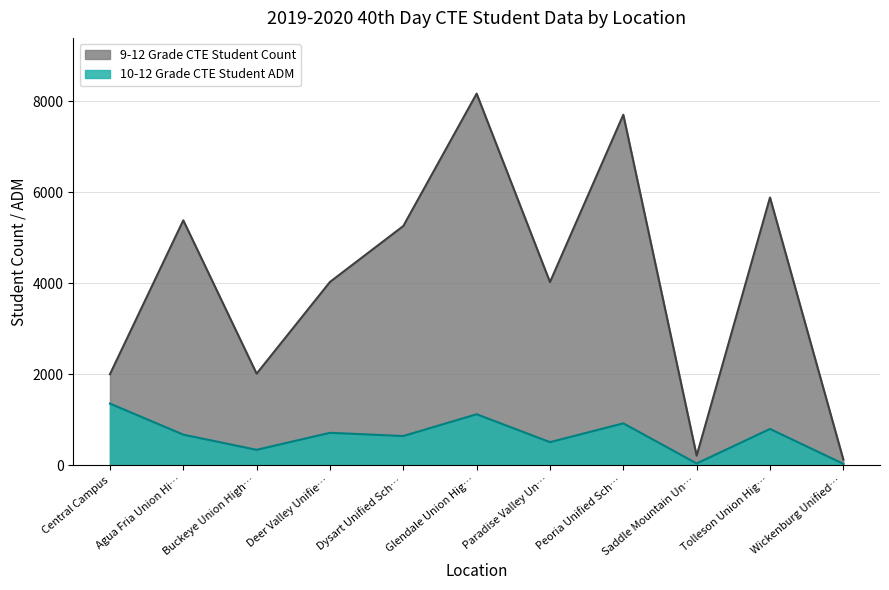

True or false: 10-12 Grade CTE Student ADM and 9-12 Grade CTE Student Count intersect in this chart.

False